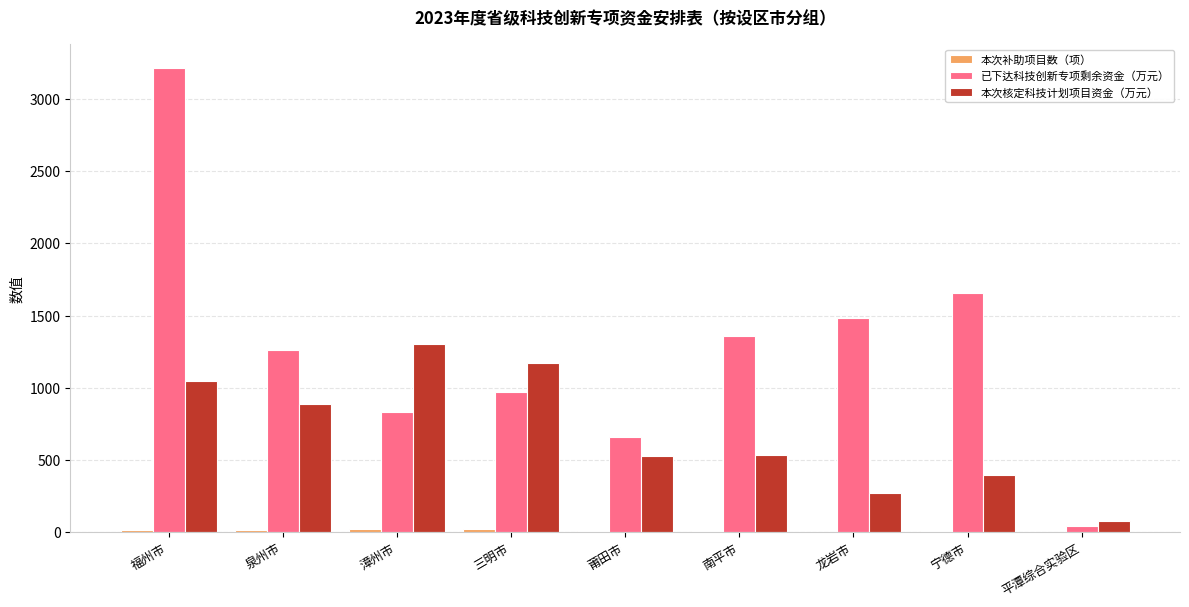

Which series has the largest range (max minus min)?

已下达科技创新专项剩余资金（万元）